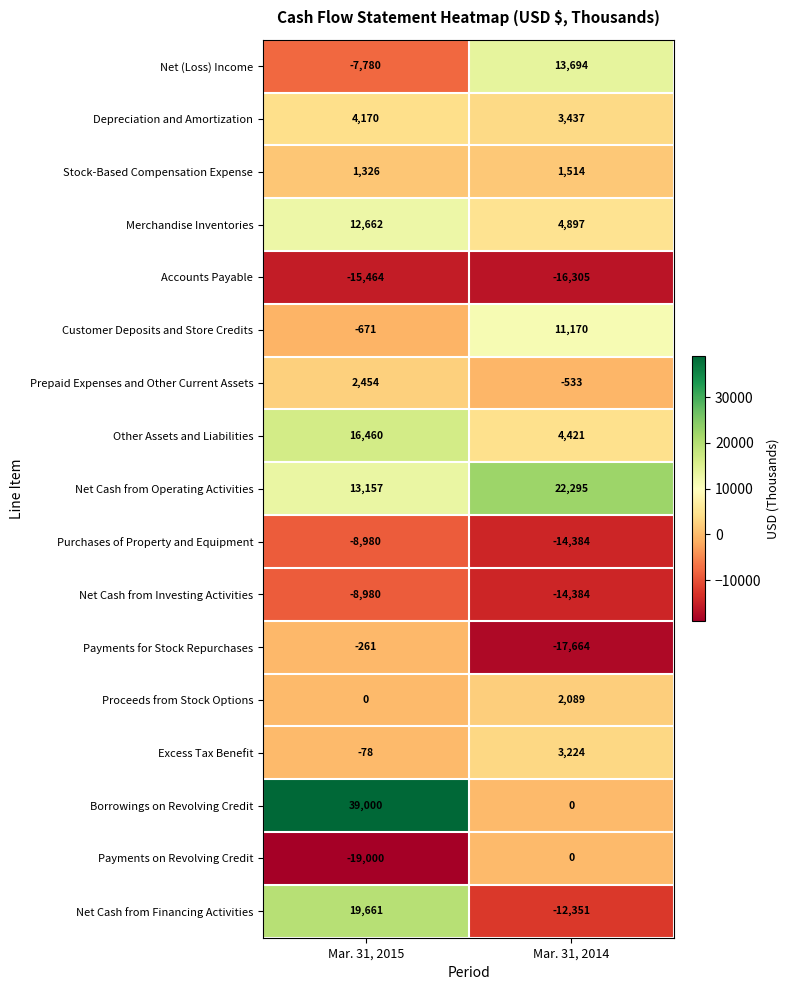

At which label is Excess Tax Benefit closest to 1573?

Mar. 31, 2015